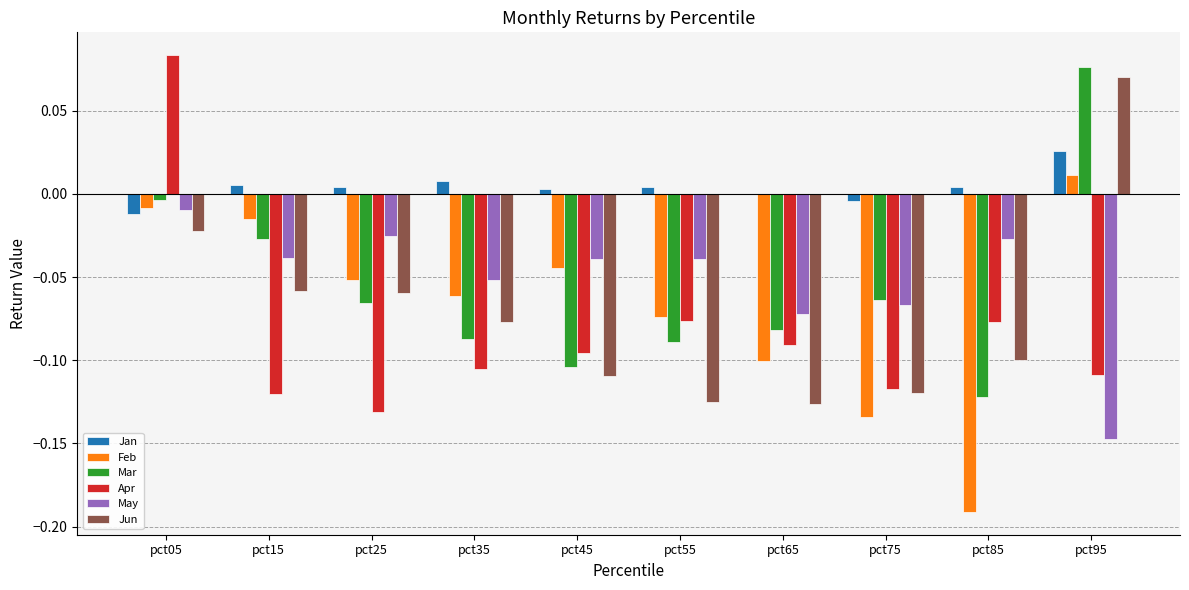

At which category does the chart reach its peak across all series?

pct05